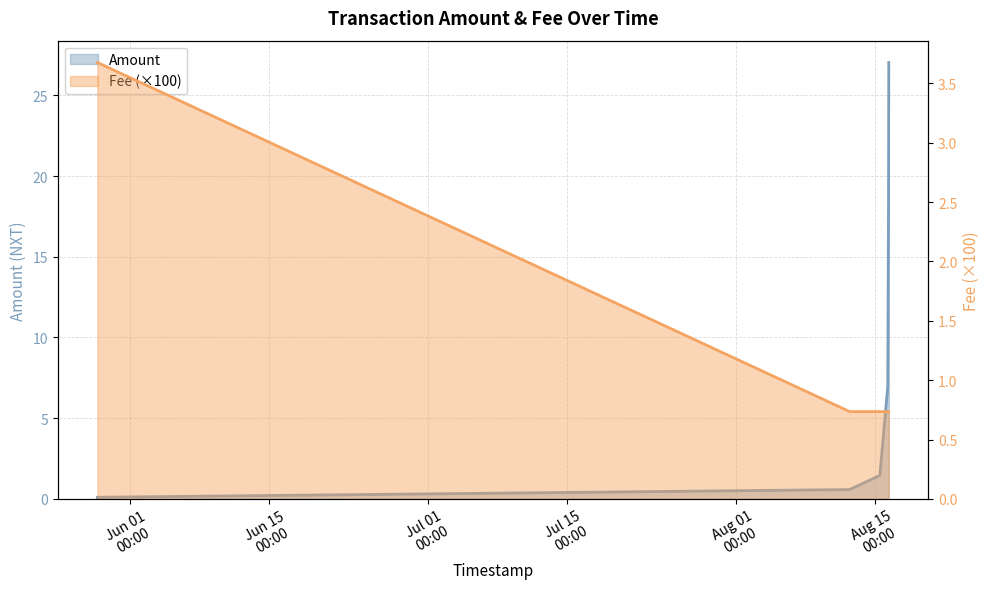

Which series ends up on top after the final intersection of Fee and Amount?

Amount